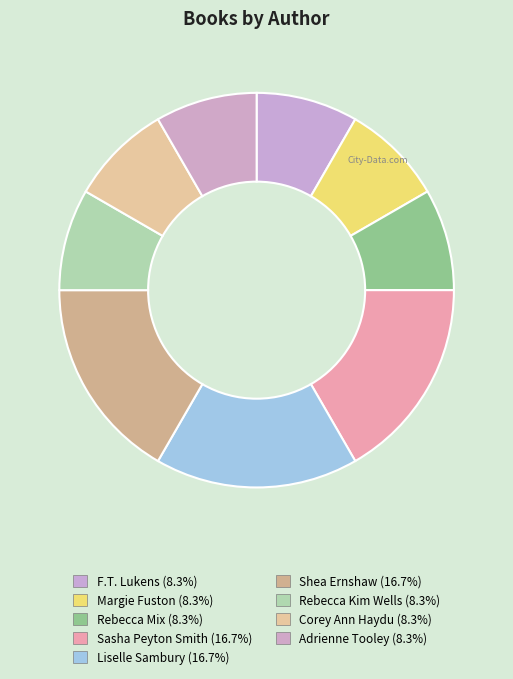

How many segments does this pie chart have?

9